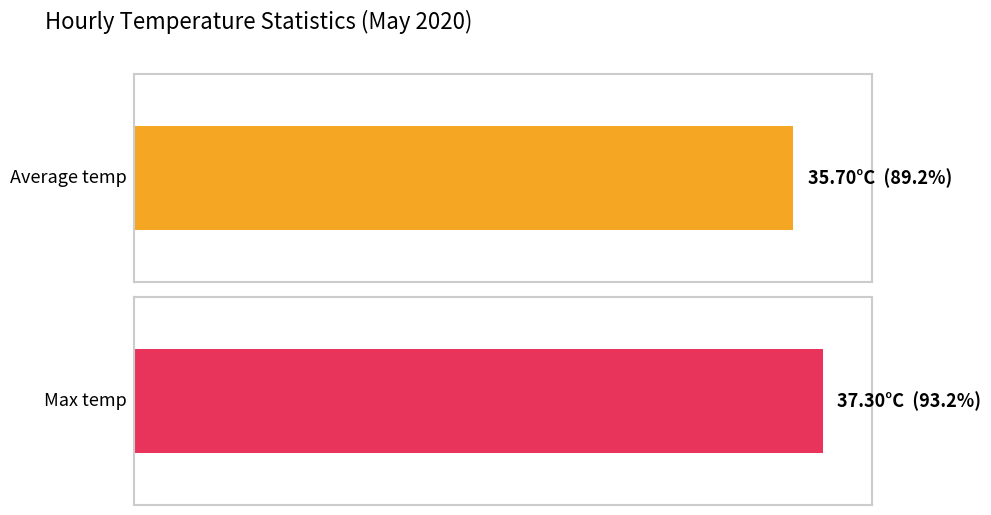

At 08:00, list the series in order from smallest to largest.

Average temp, Max temp